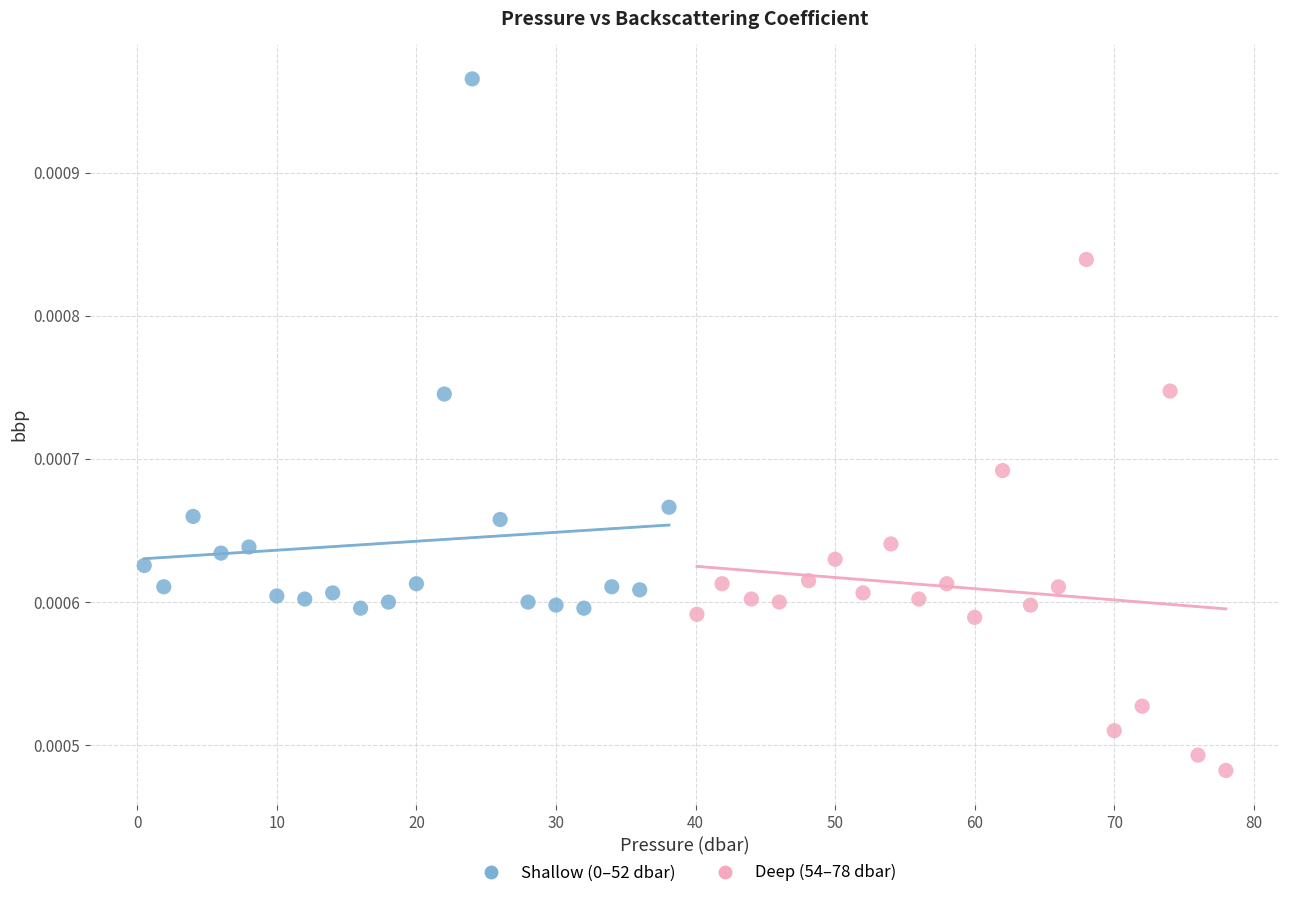

Which series contains the lowest Y value?

Deep (54–78 dbar)